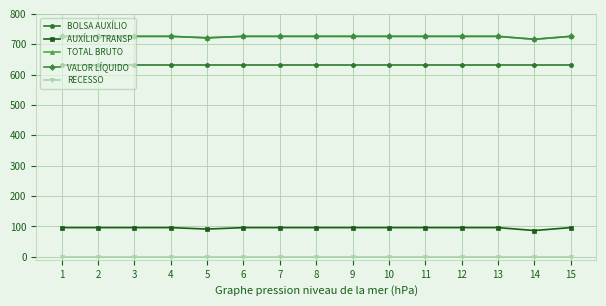

Is this an area chart (filled region under the line)?

No